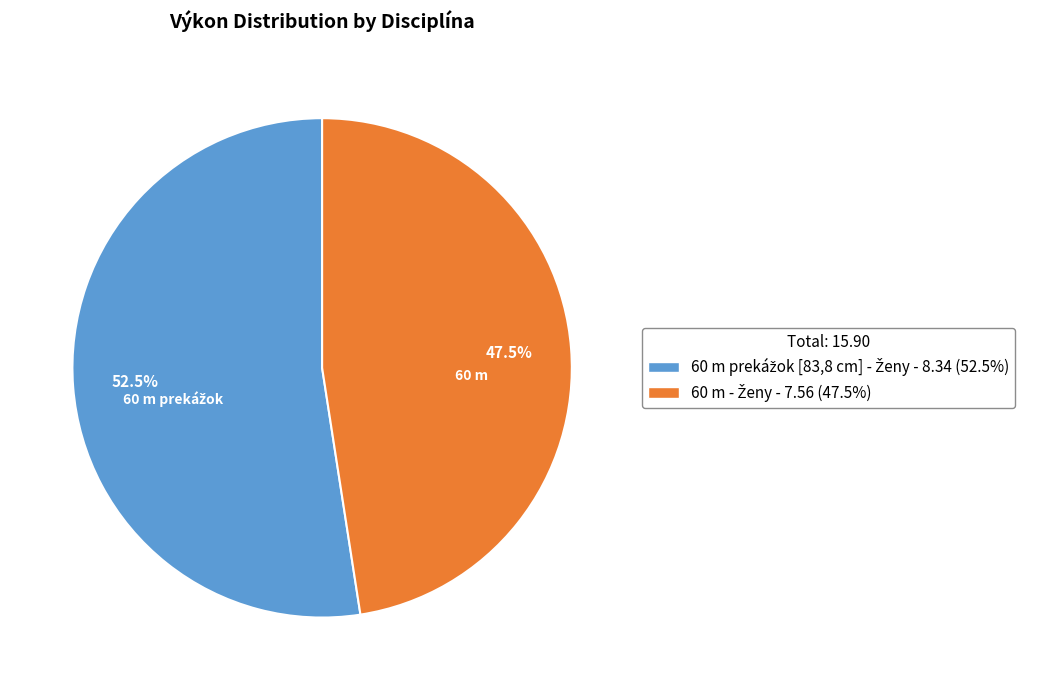

Is there any slice that represents more than half of the pie?

Yes